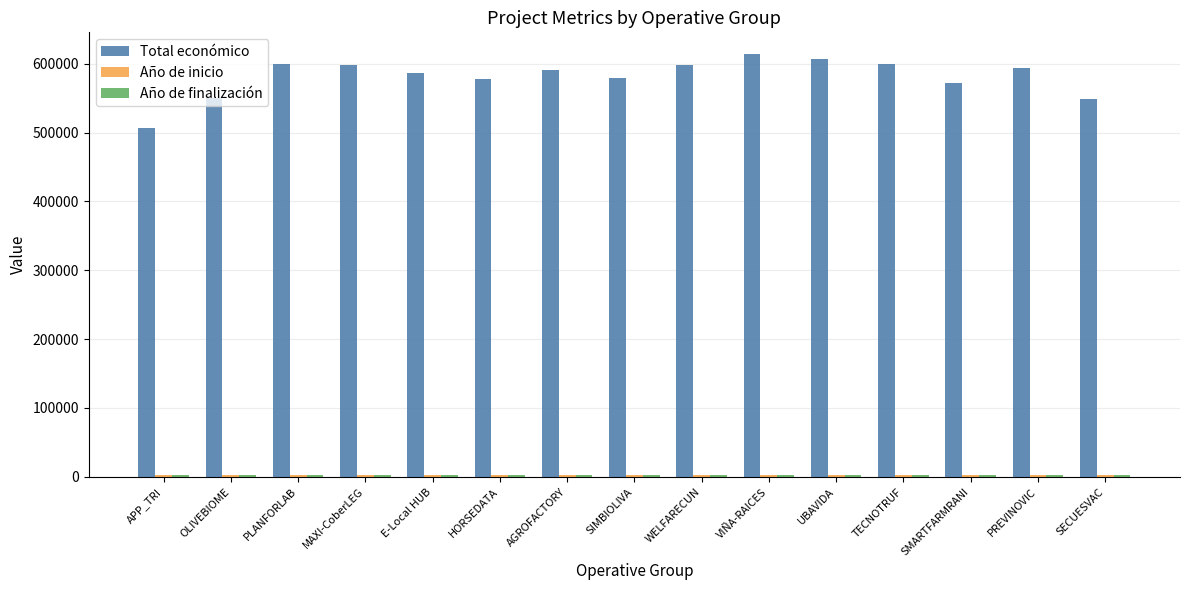

What is the average value of the Total económico series?

581551